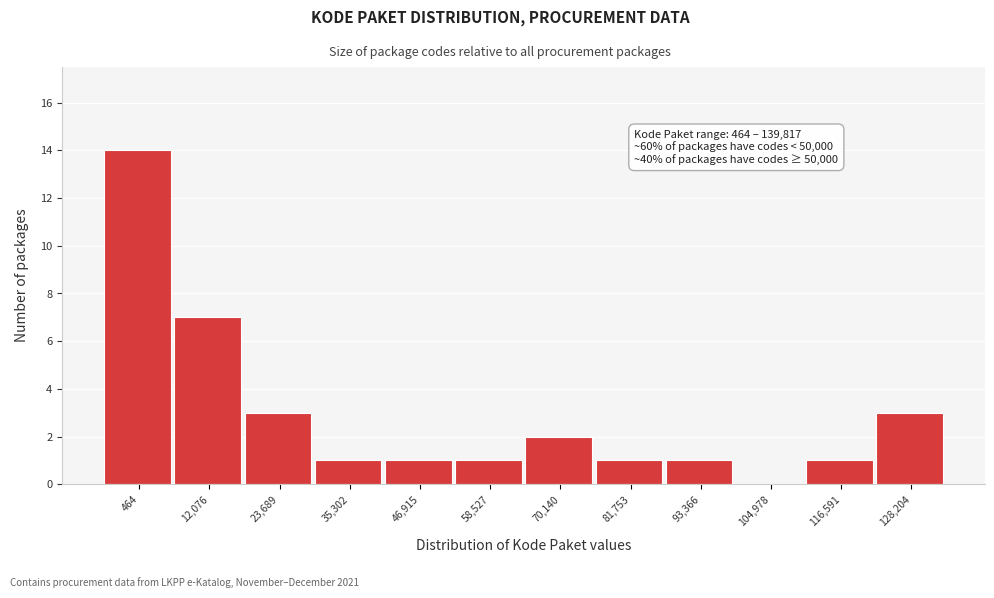

Reading left to right, transcribe all the data shown in this chart.

464=14	12,076=7	23,689=3	35,302=1	46,915=1	58,527=1	70,140=2	81,753=1	93,366=1	104,978=0	116,591=1	128,204=3